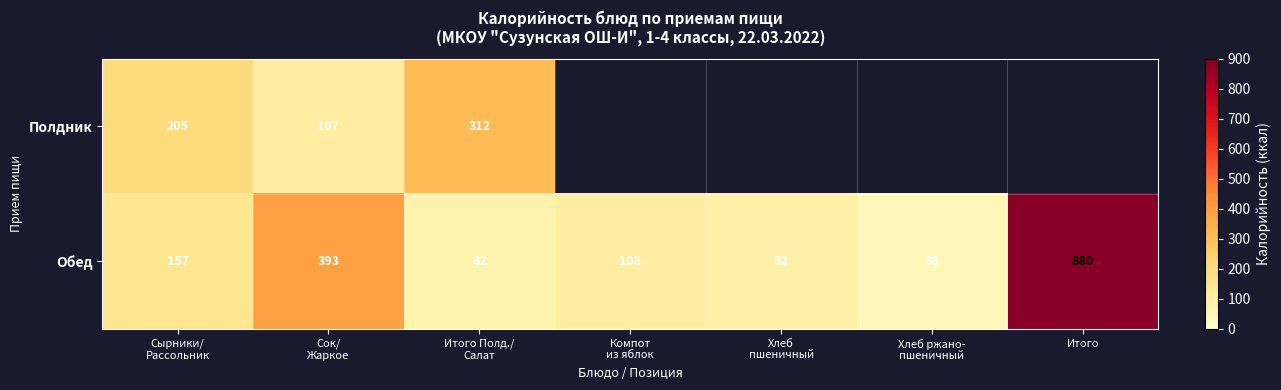

What is the average value of the Обед series?

251